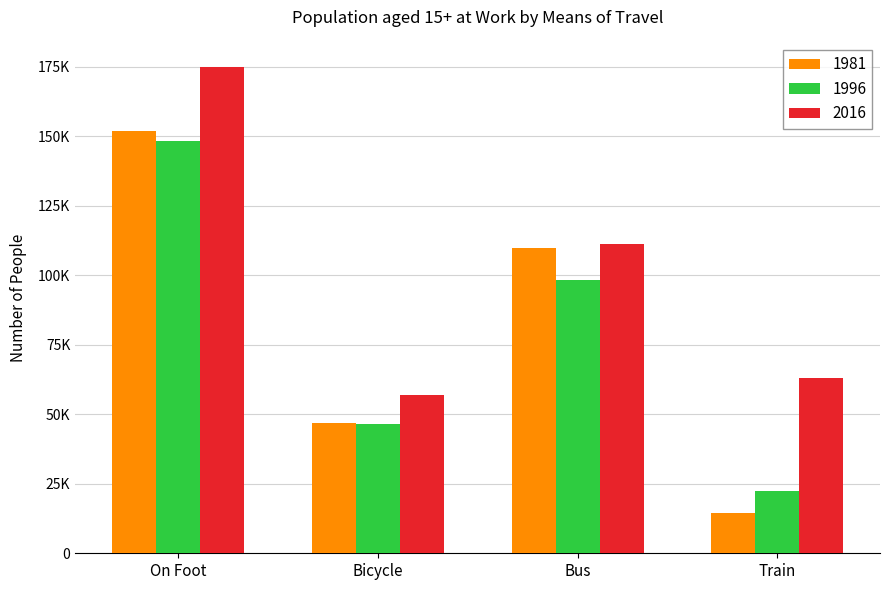

Reading left to right, what are all the values shown in this chart?

1981: 151952	46994	109988	14374
1996: 148376	46432	98289	22568
2016: 175080	56837	111436	63133